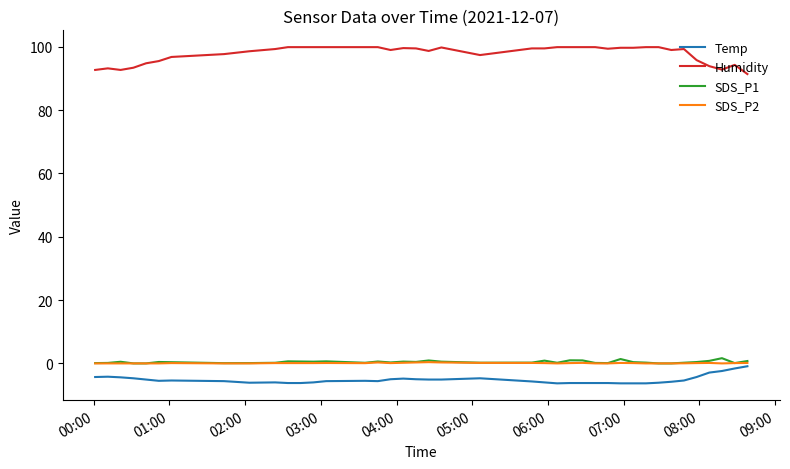

Which series has the largest total across all categories?

Humidity